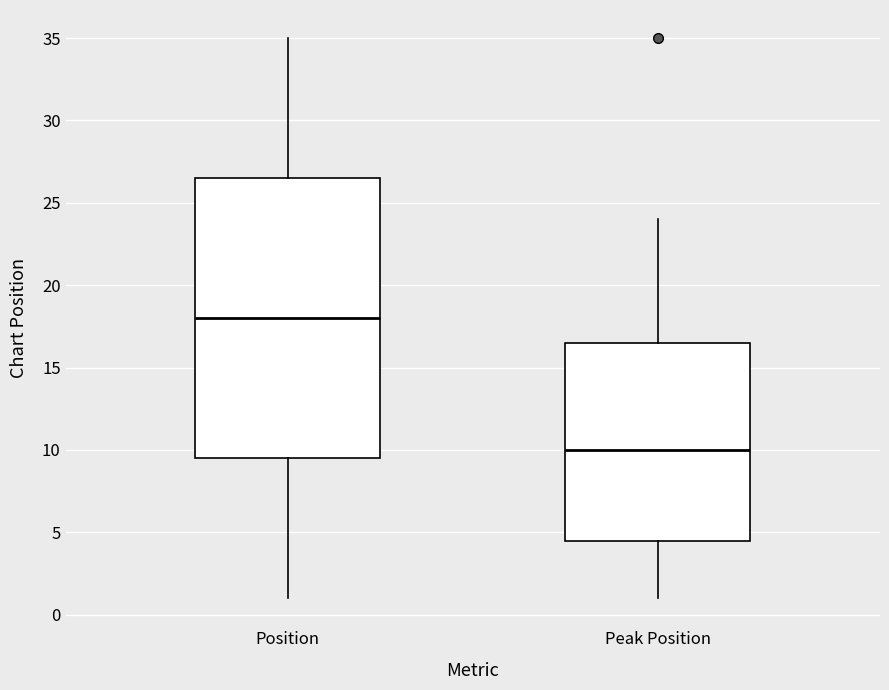

Which box has the highest median line?

Position